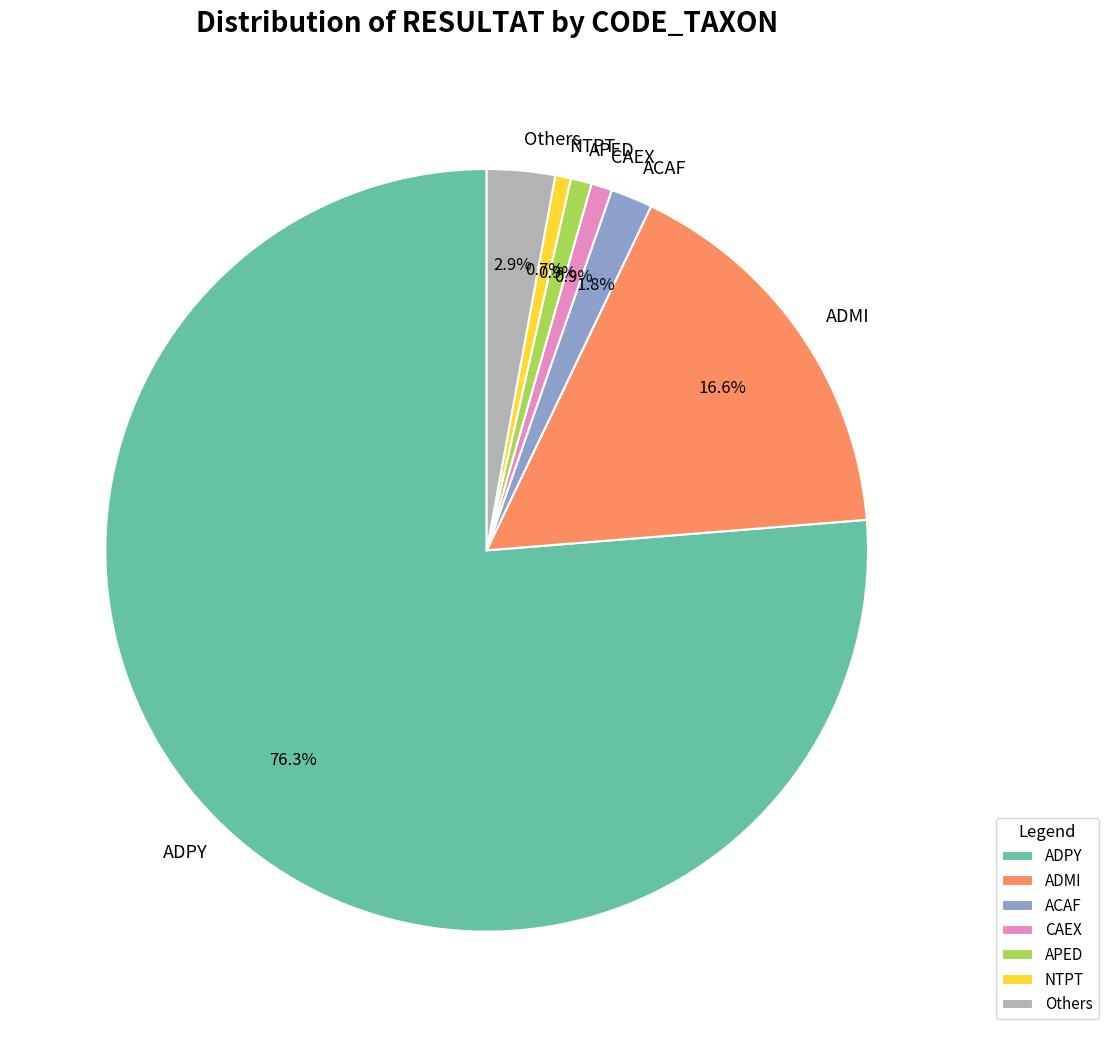

What is the total percentage of CAEX and NTPT?

1.6%